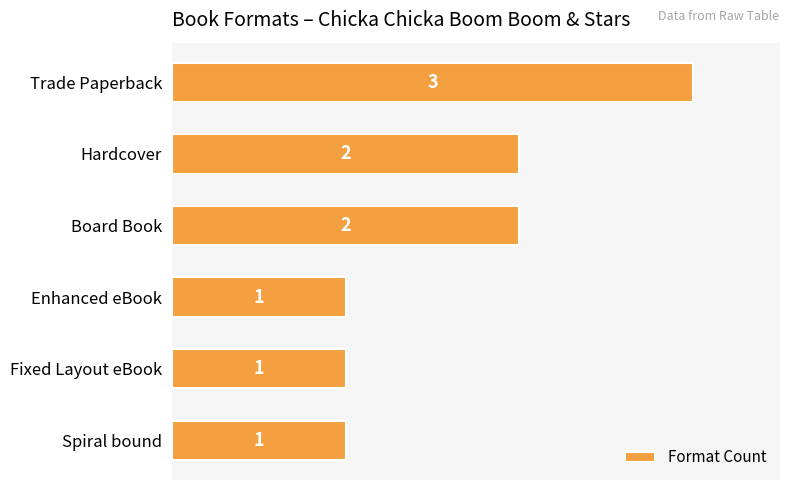

Which label corresponds to the largest value in the chart?

Trade Paperback